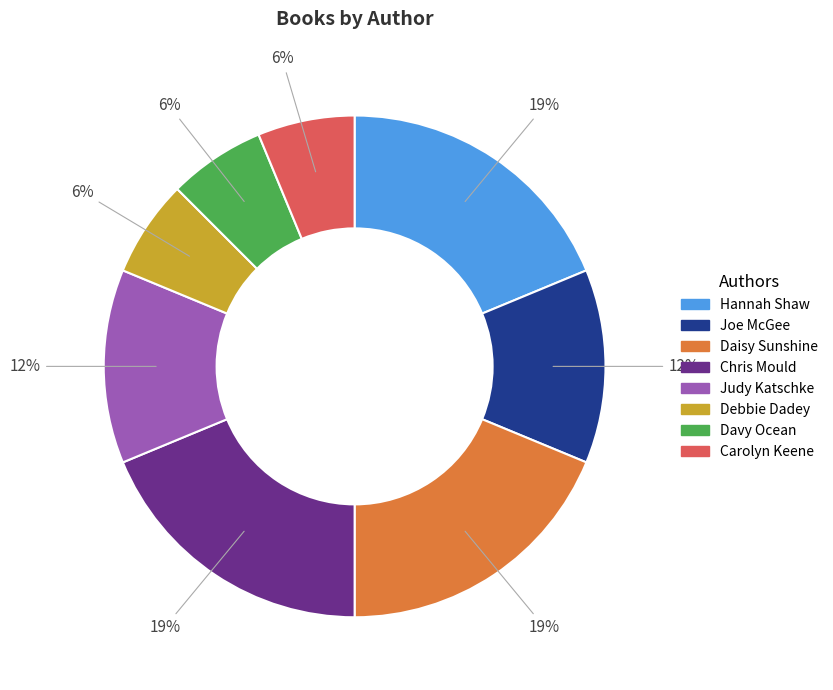

Is there a majority slice in this chart?

No